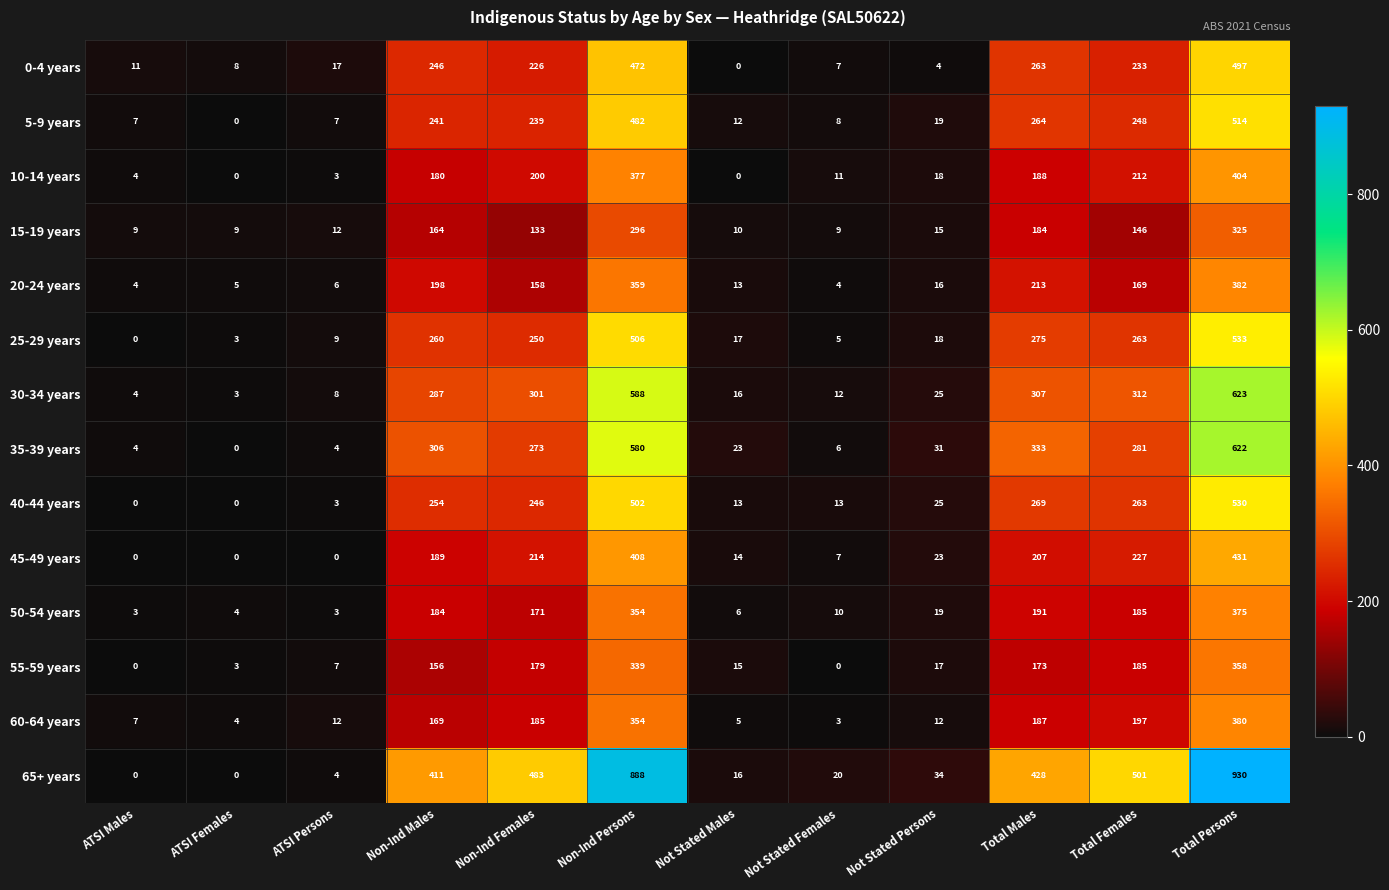

At which category is the sum across all series the highest?

Total Persons